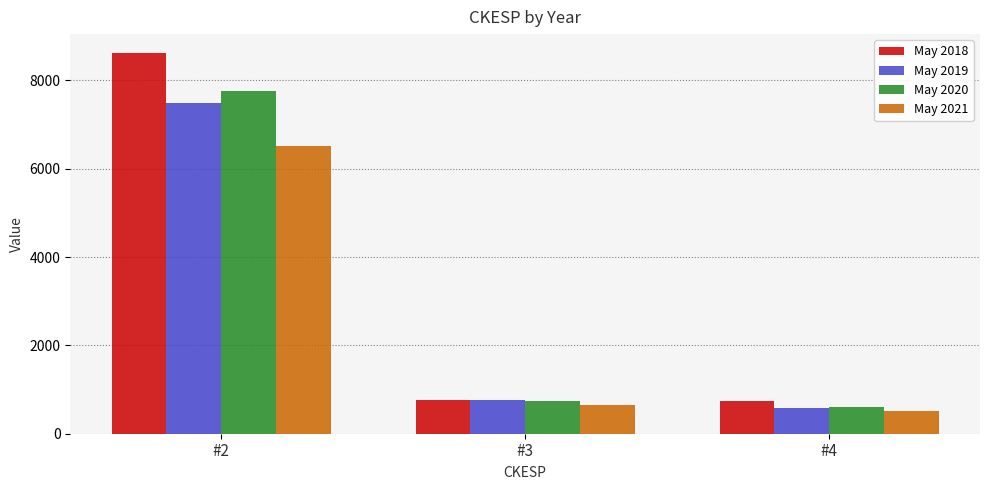

Which series has the largest total across all categories?

May 2018